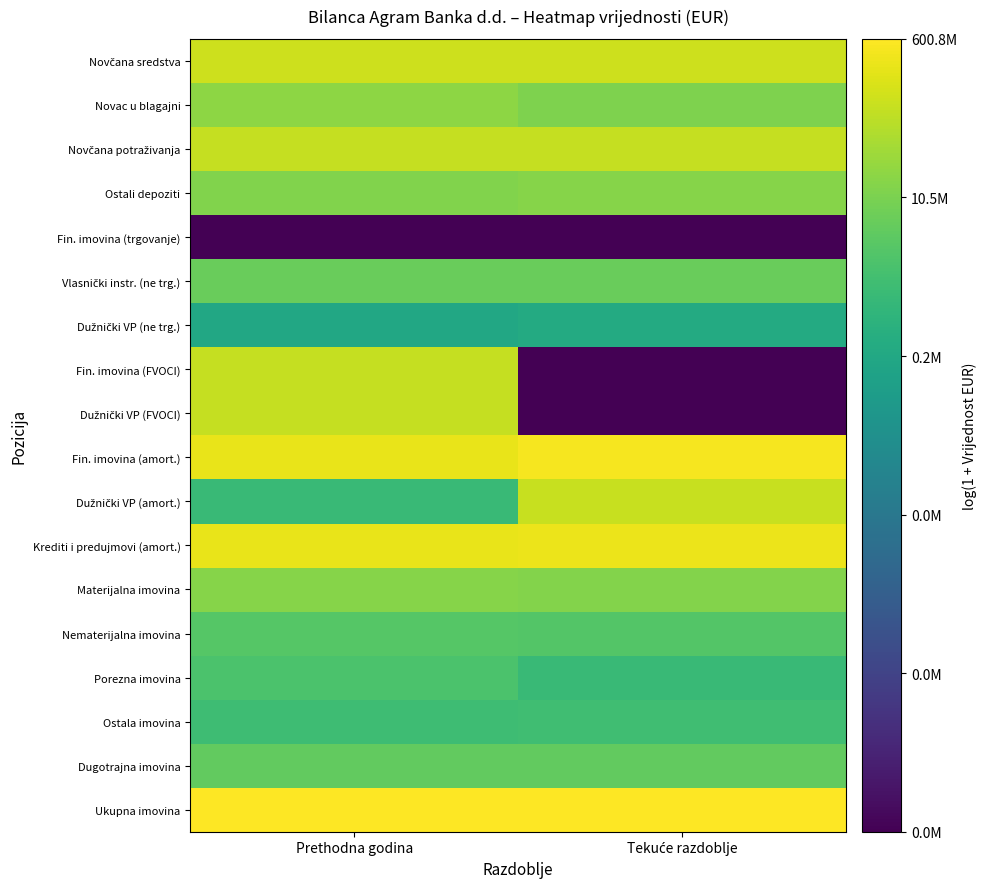

Which series has the widest spread of values?

Fin. imovina (FVOCI)